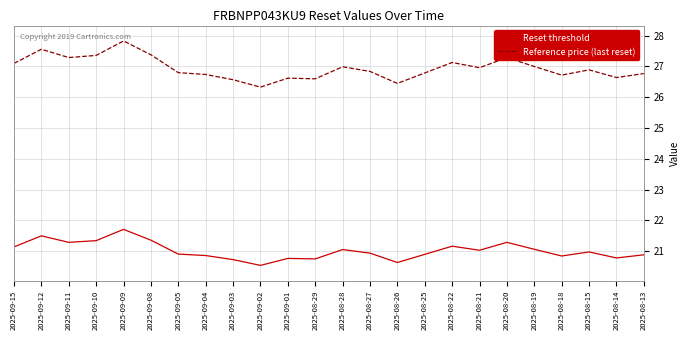

Count the number of categories in the chart.

24